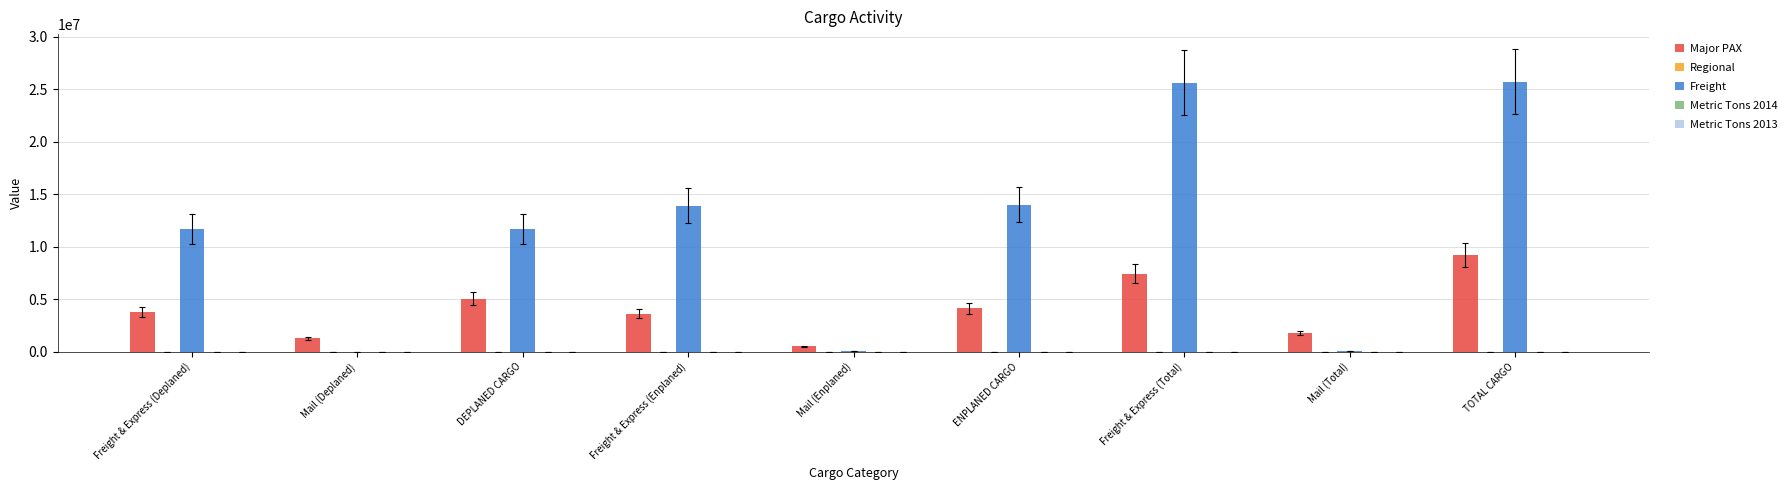

Which series has the largest total across all categories?

Freight